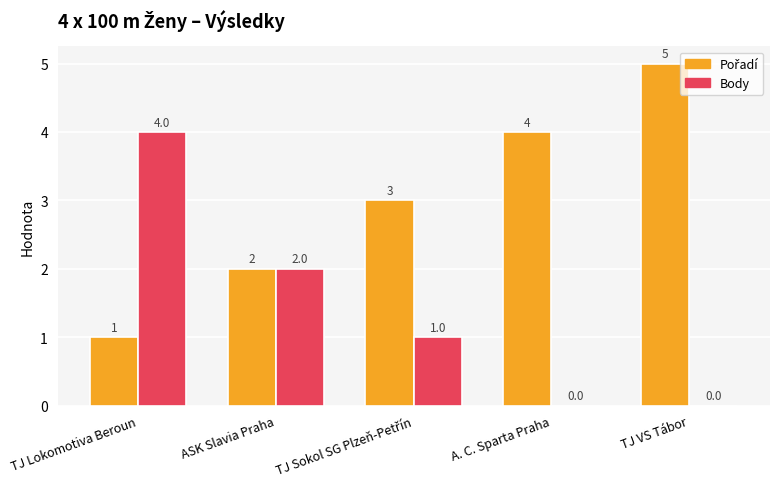

Is it true that Body equals 4 at TJ Lokomotiva Beroun?

True